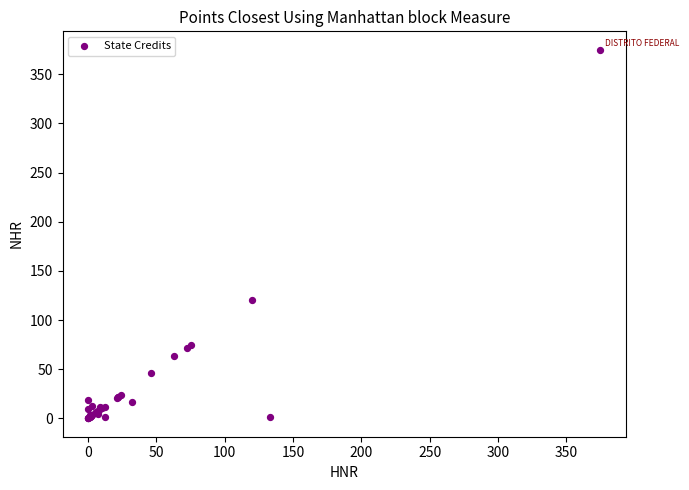

What Y value in the scatter plot is closest to 187?

120